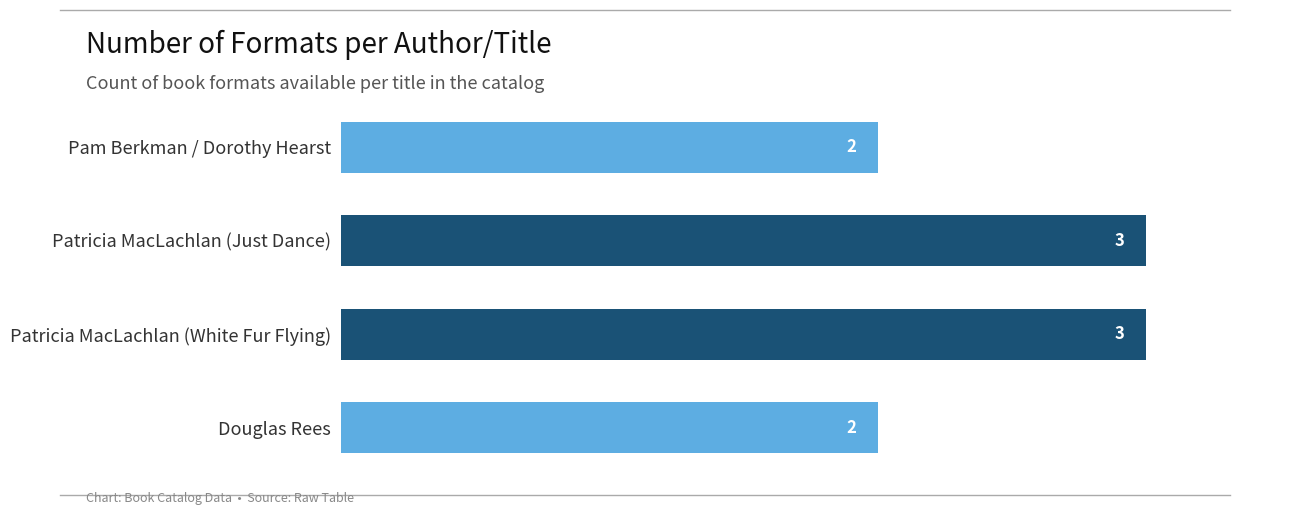

What is the label of the 4th bar from the bottom?

Pam Berkman / Dorothy Hearst